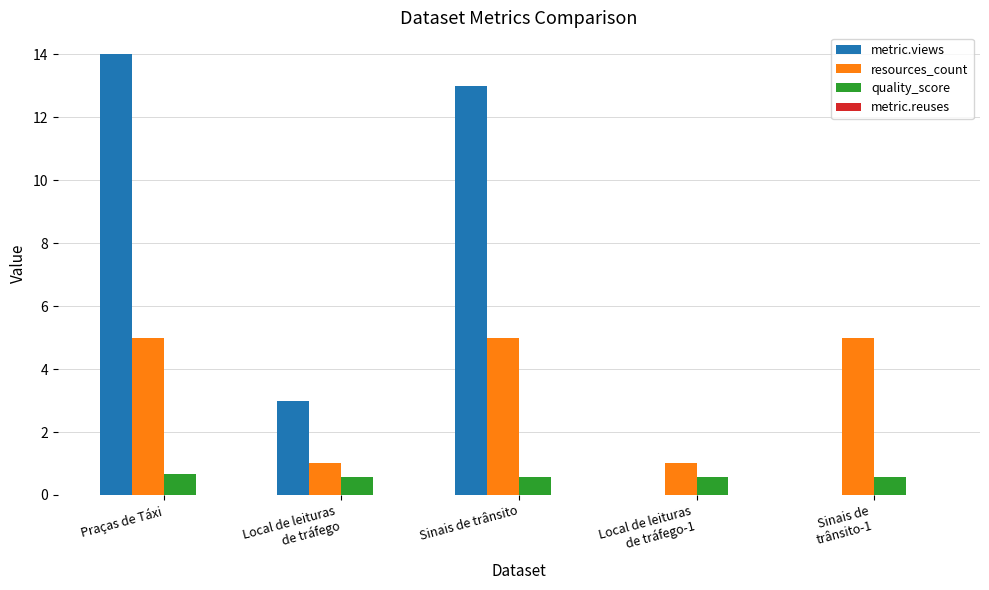

How many groups of bars are there?

5